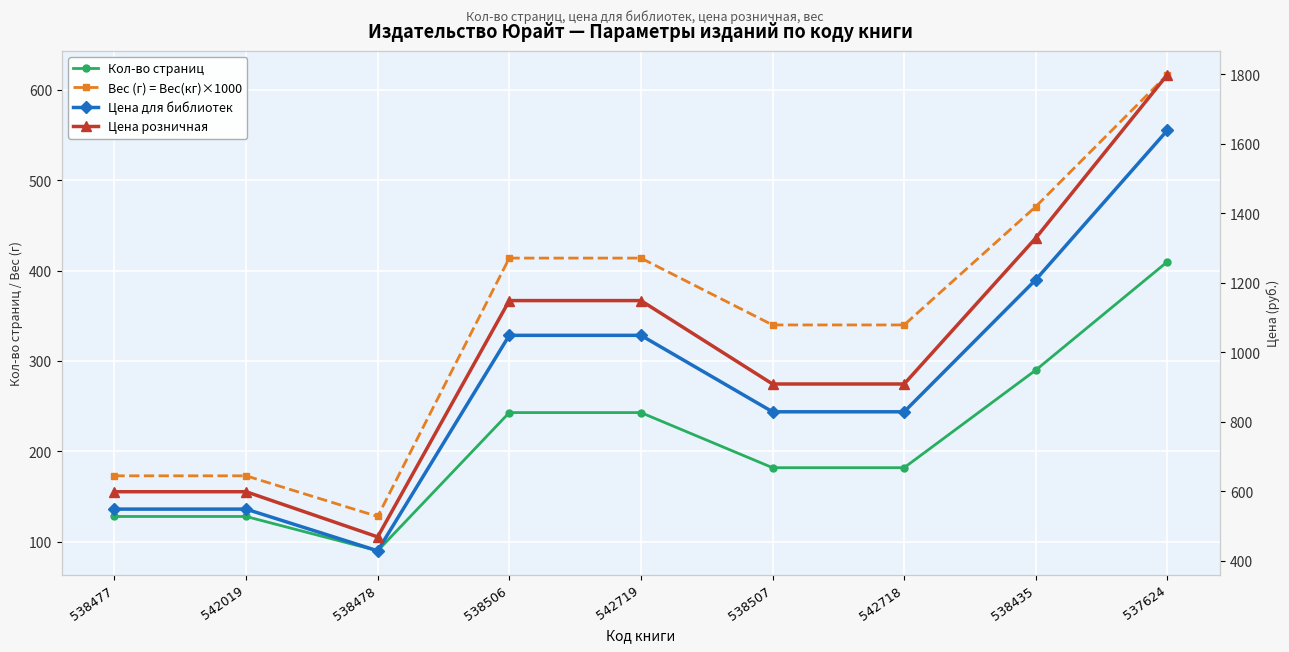

What value does the Кол-во страниц series have at 538478, to the nearest 5?

90